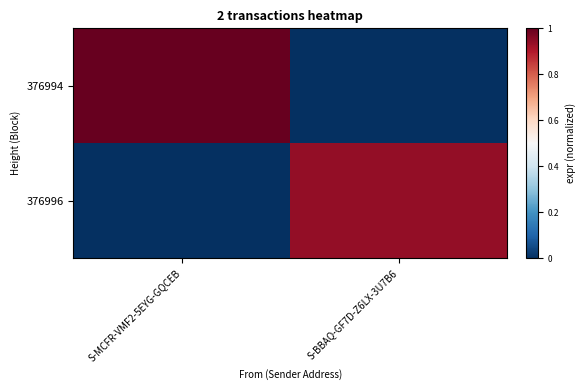

At how many categories does at least one series exceed 0?

2